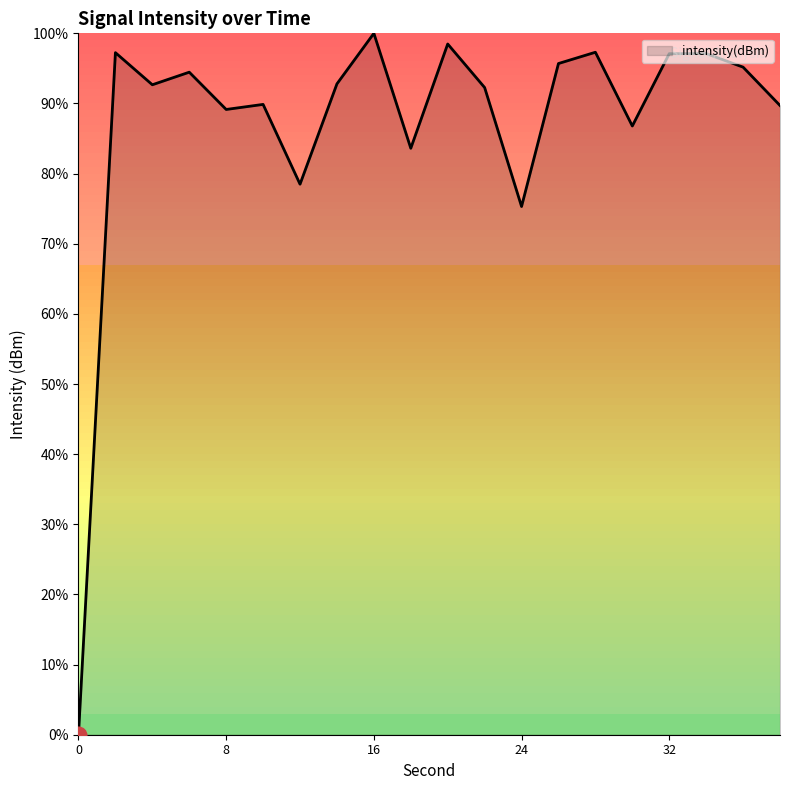

What is the difference between the maximum and minimum values?

100.0